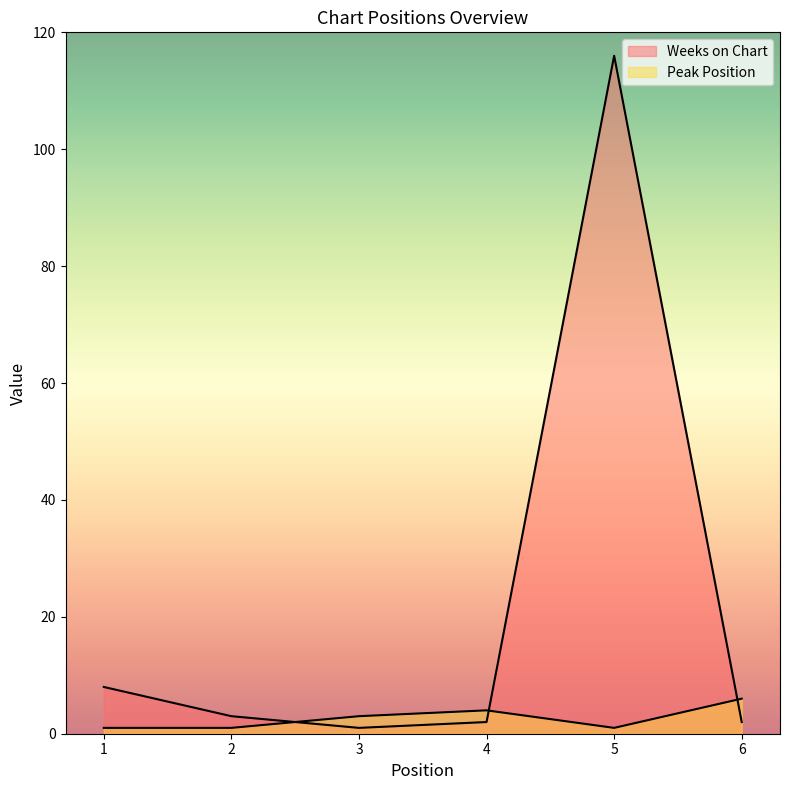

Where is the first local maximum for Peak Position?

4